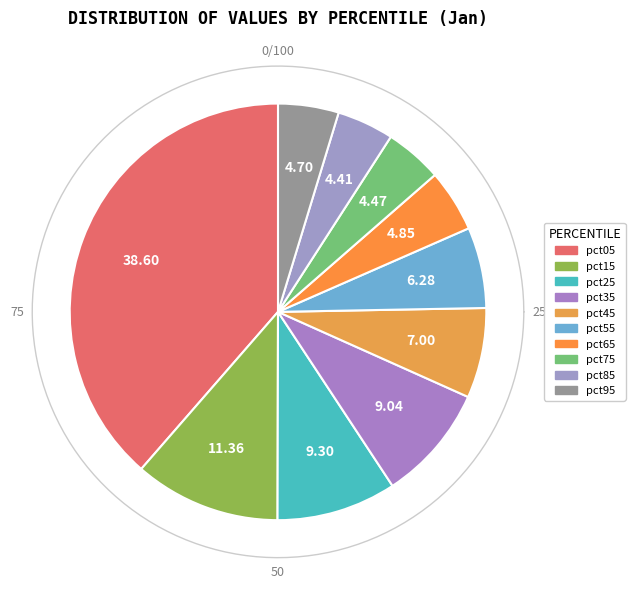

To the nearest percent, what portion does pct45 represent?

7%